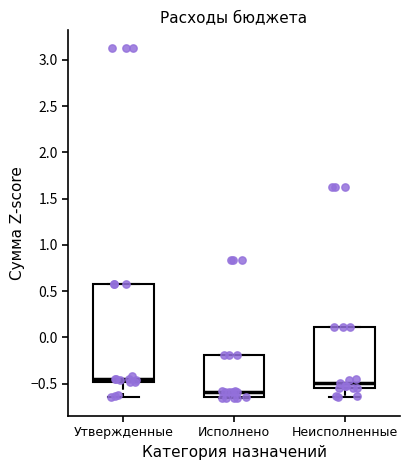

Where is the lower edge of the box for Неисполненные on the y-axis? The values are not printed on the chart, so give them approximately, as read against the axis.

-0.55